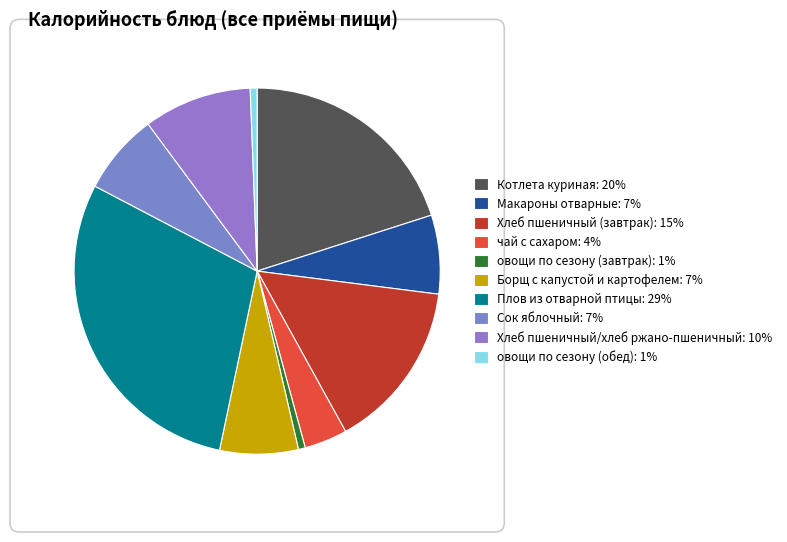

What percentage is the Хлеб пшеничный/хлеб ржано-пшеничный slice, to the nearest percent?

10%